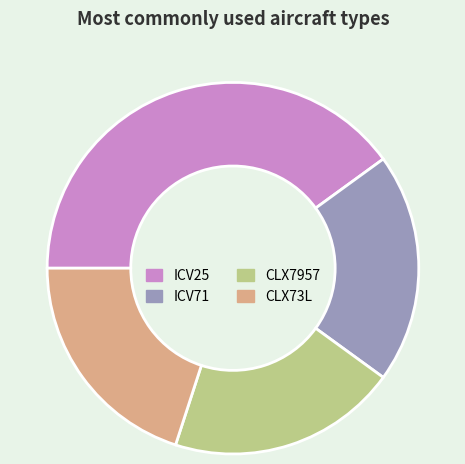

Combined, do ICV71 and CLX7957 account for over 50%?

No